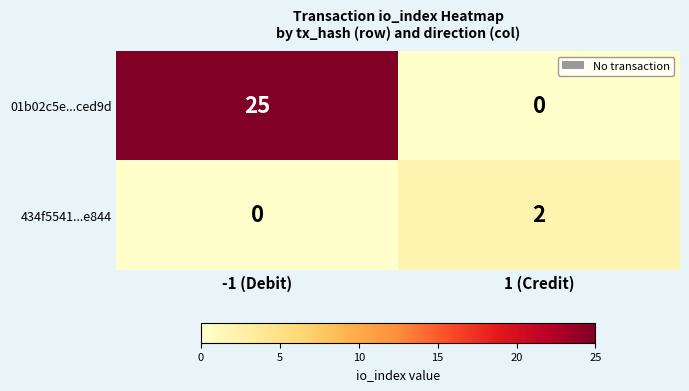

Reading right to left, what are all the values shown in this chart?

01b02c5e...ced9d: 1 (Credit)=0	-1 (Debit)=25
434f5541...e844: 1 (Credit)=2	-1 (Debit)=0